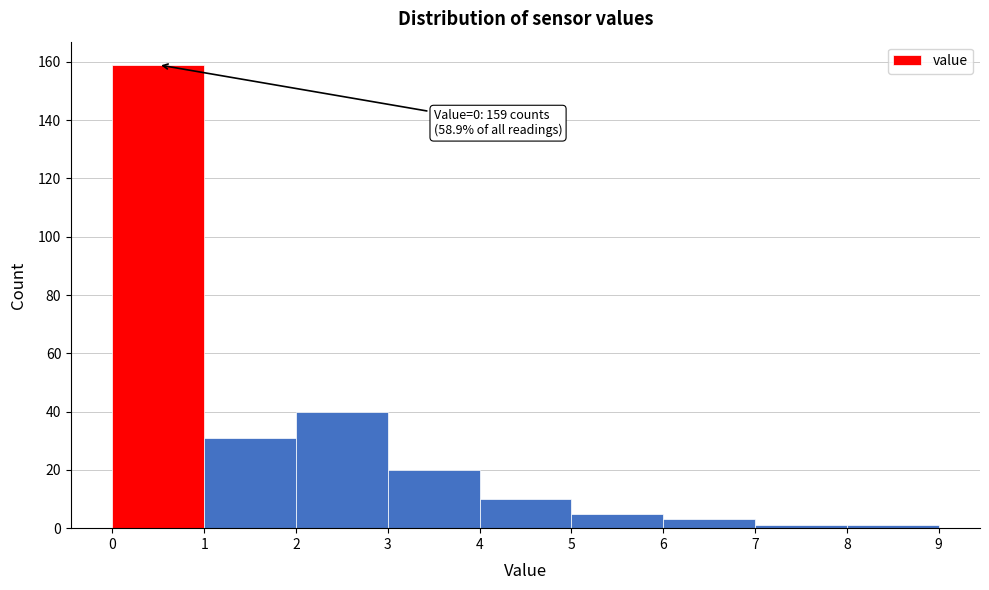

Over which range of the x-axis is the bar tallest?

0 to 1